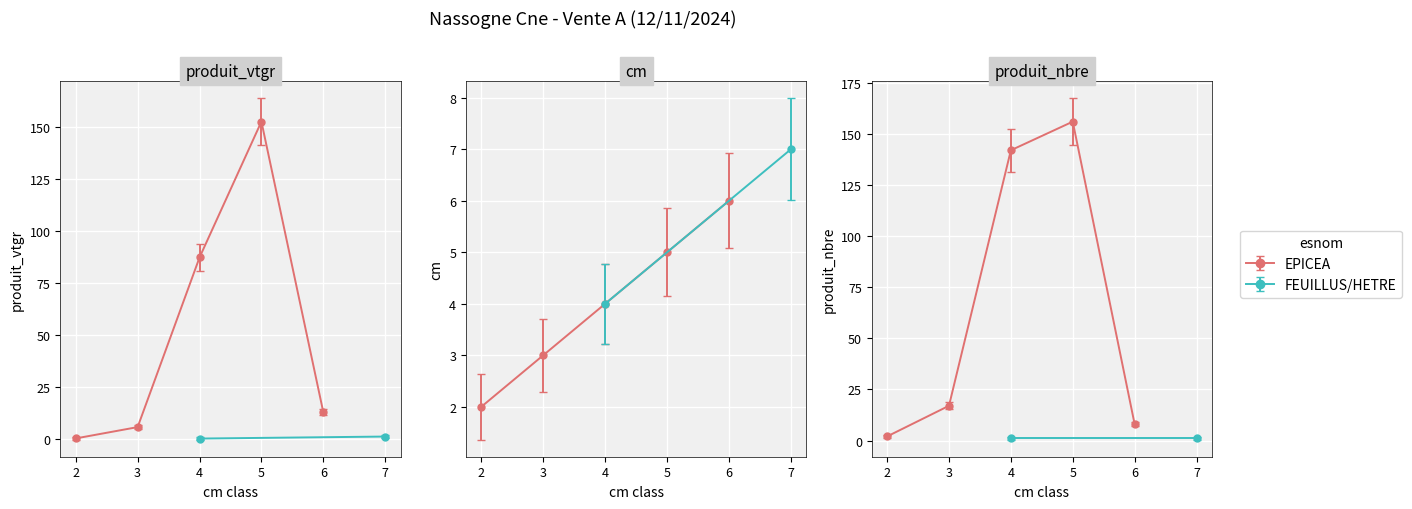

Where does the cm series first go above 4?

cm=5